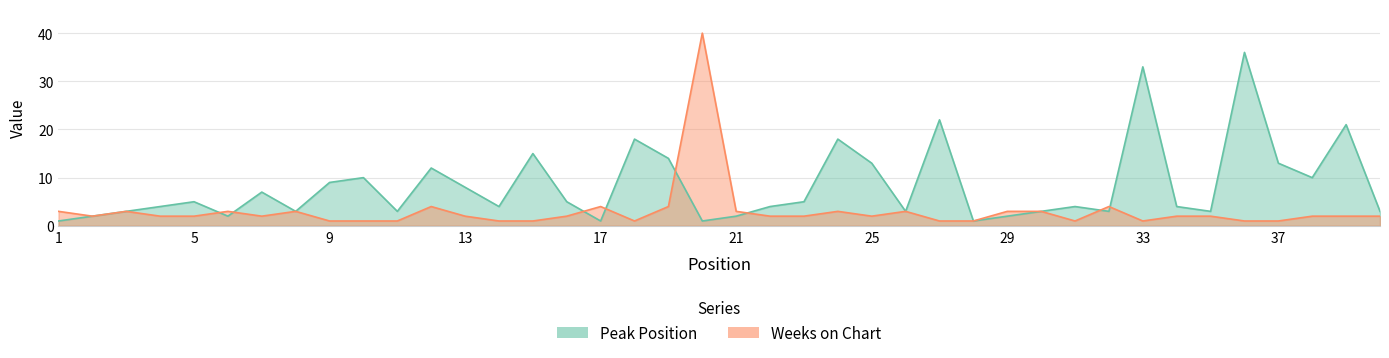

How many intersections are there between Peak Position and Weeks on Chart?

8